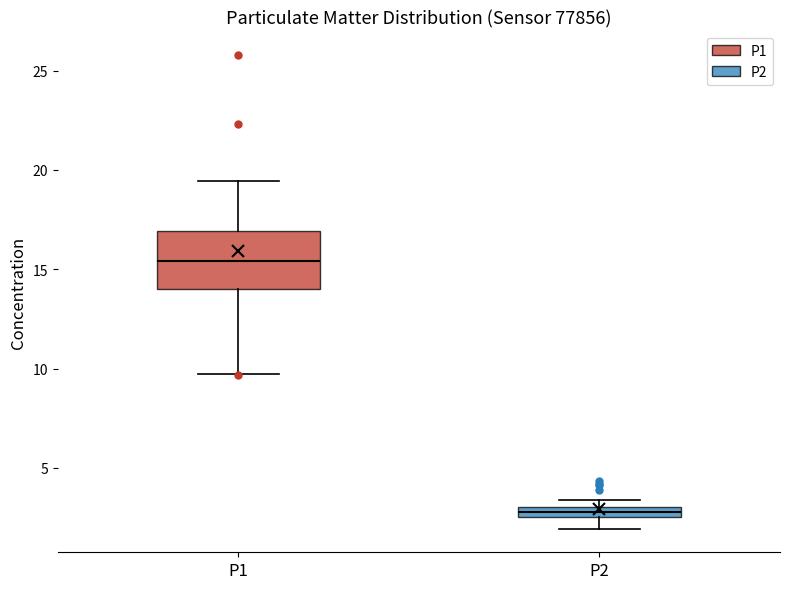

Comparing the boxes themselves (not the whiskers), which one is the tallest?

P1